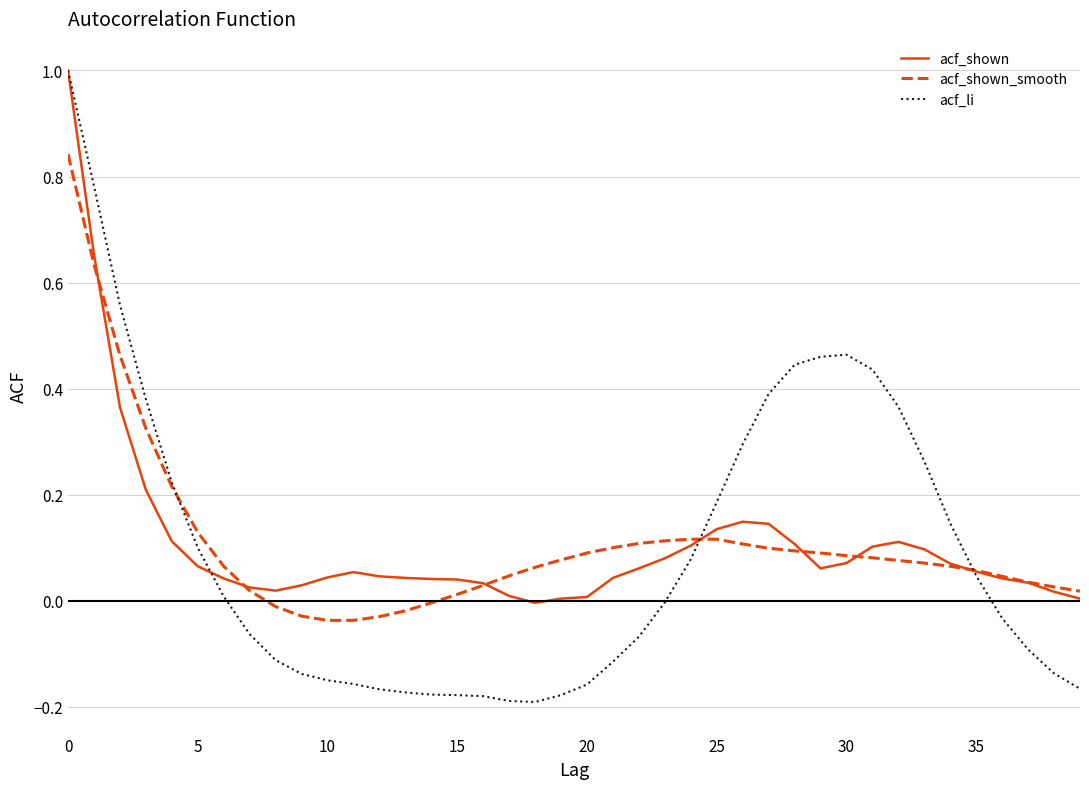

Does the chart have visible grid lines?

Yes